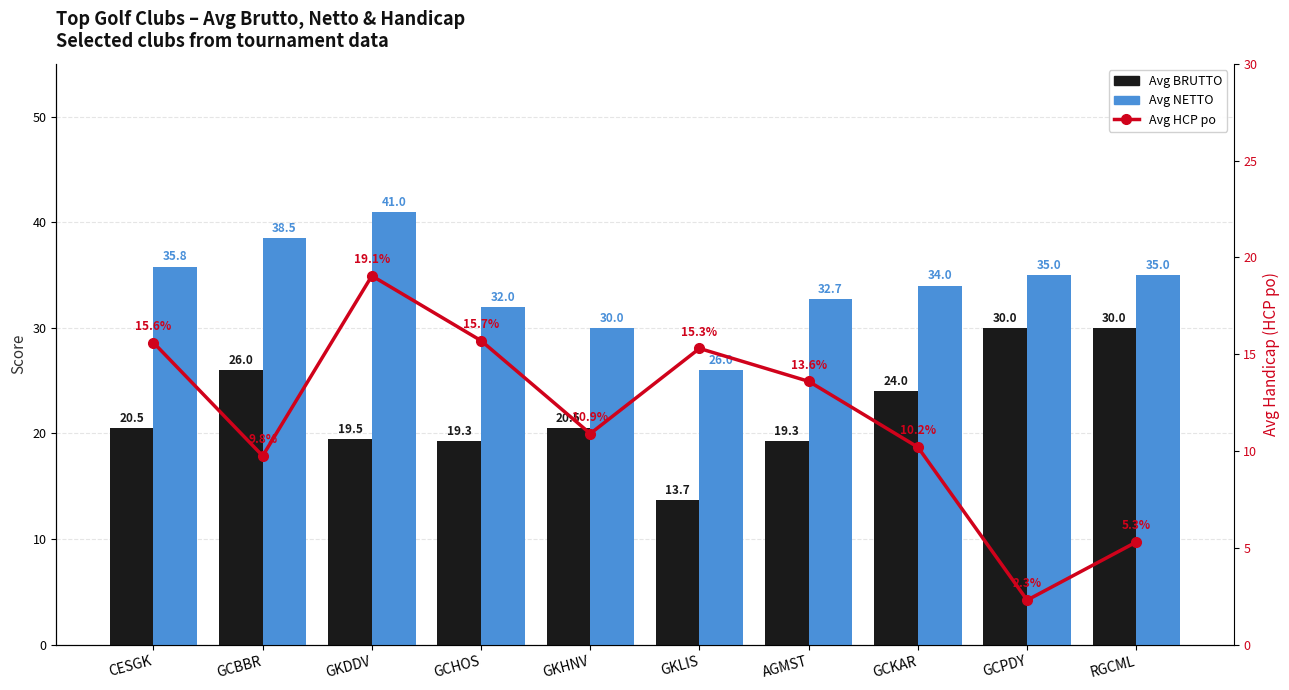

The Avg HCP po series shows 9.8 at GCBBR. True or false?

True